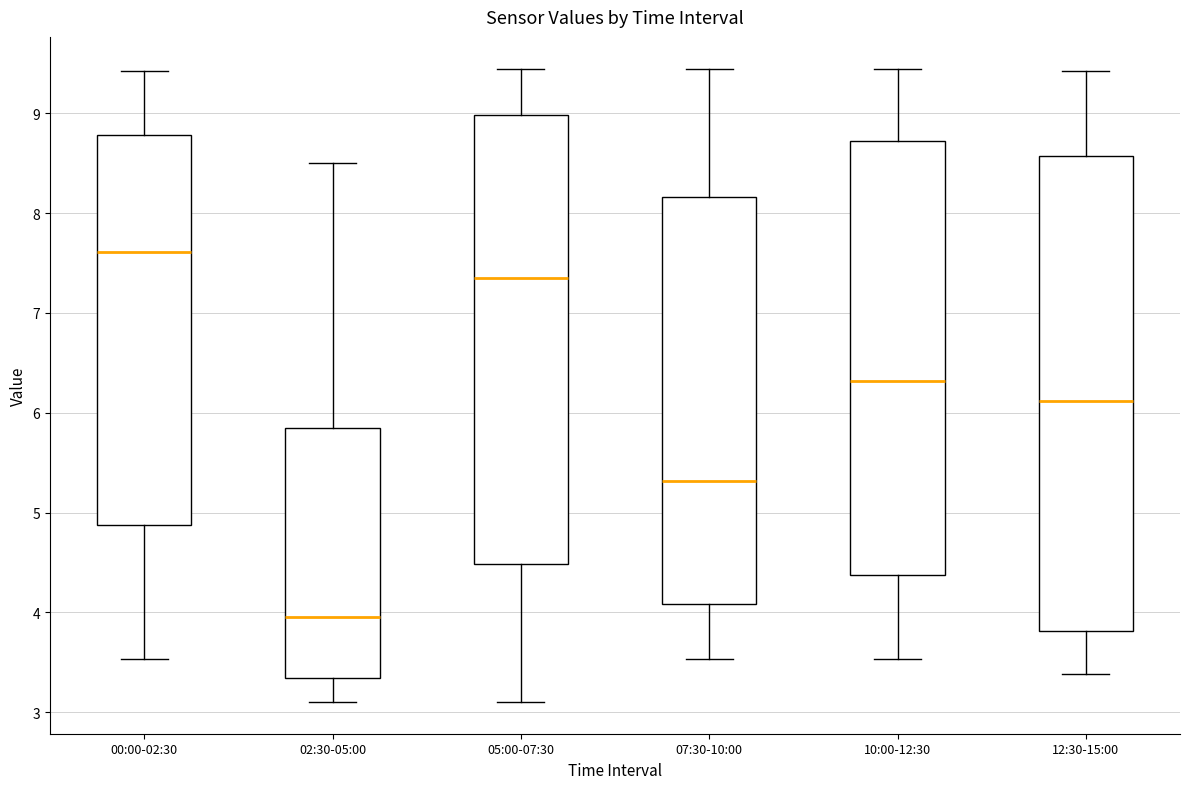

Reading left to right, read every box against the y-axis: the position of its median line, the range the box covers, and the ends of its whiskers. The values are not printed on the chart, so give them approximately, as read against the axis.

00:00-02:30: median 7.6, box 4.9 to 8.8, whiskers 3.5 to 9.4
02:30-05:00: median 4.0, box 3.3 to 5.9, whiskers 3.1 to 8.5
05:00-07:30: median 7.4, box 4.5 to 9.0, whiskers 3.1 to 9.5
07:30-10:00: median 5.3, box 4.1 to 8.2, whiskers 3.5 to 9.5
10:00-12:30: median 6.3, box 4.4 to 8.7, whiskers 3.5 to 9.5
12:30-15:00: median 6.1, box 3.8 to 8.6, whiskers 3.4 to 9.4